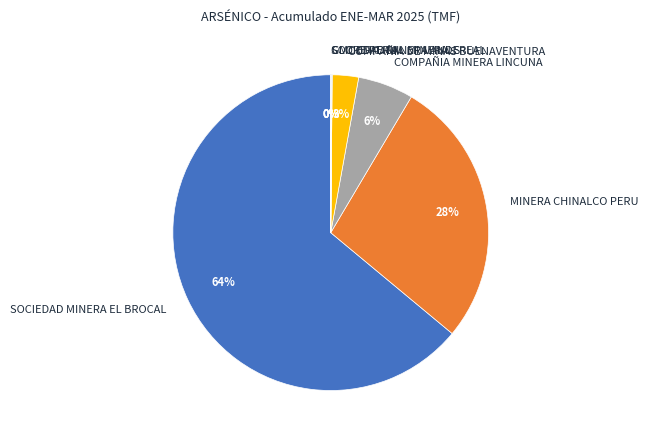

To the nearest percent, what is the average slice percentage?

14%